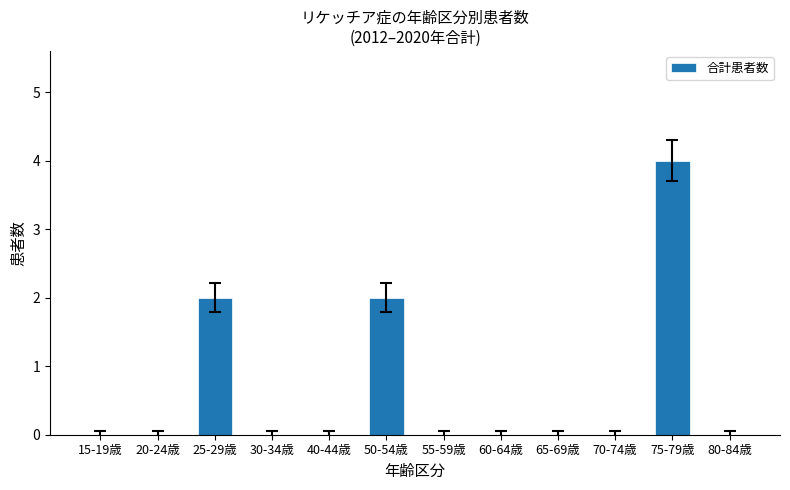

Which label corresponds to the largest value in the chart?

75-79歳